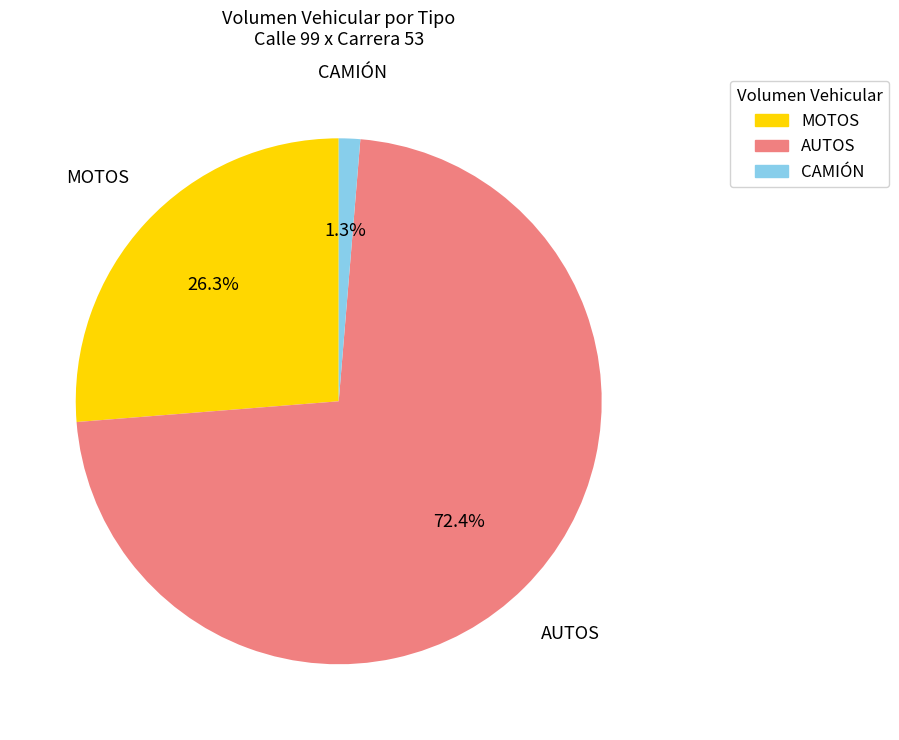

How many slices are in this pie chart?

3